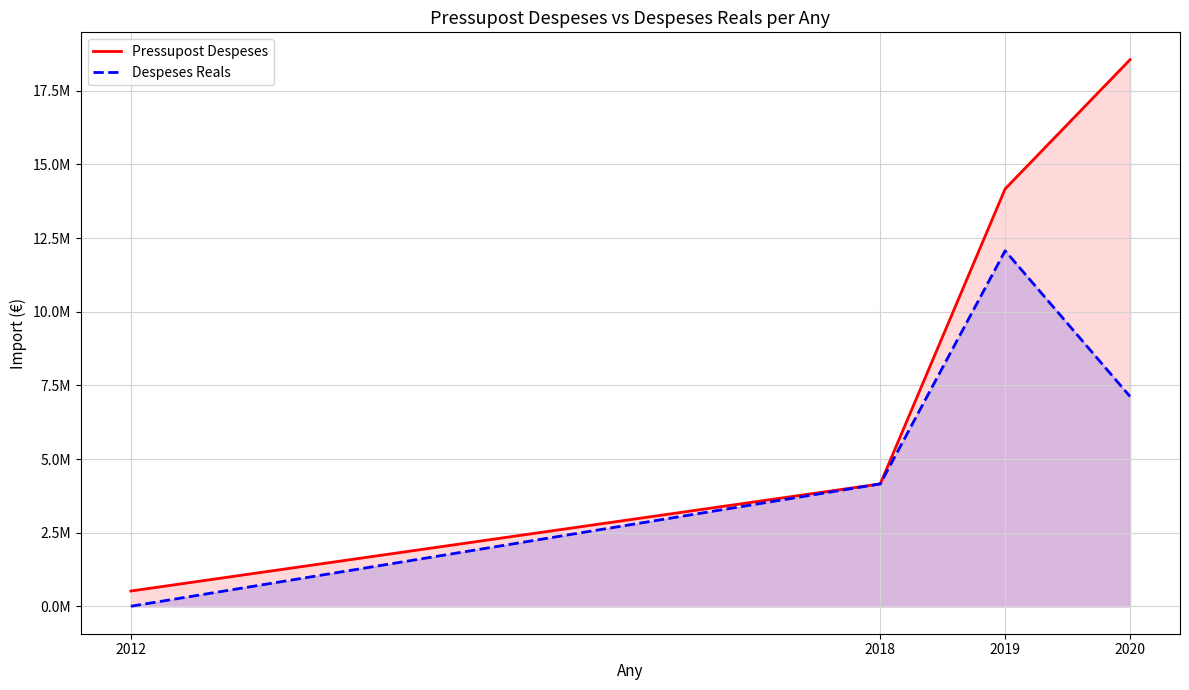

Is the value of Despeses Reals at 2020 greater than the value of Pressupost Despeses at 2012?

Yes